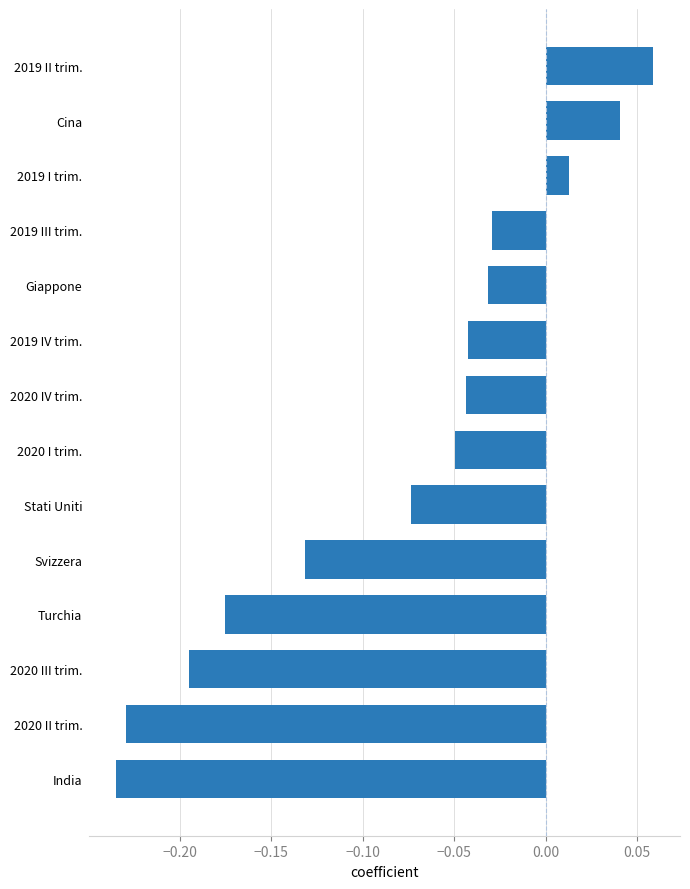

What is the difference between the second highest and second lowest values?

0.3